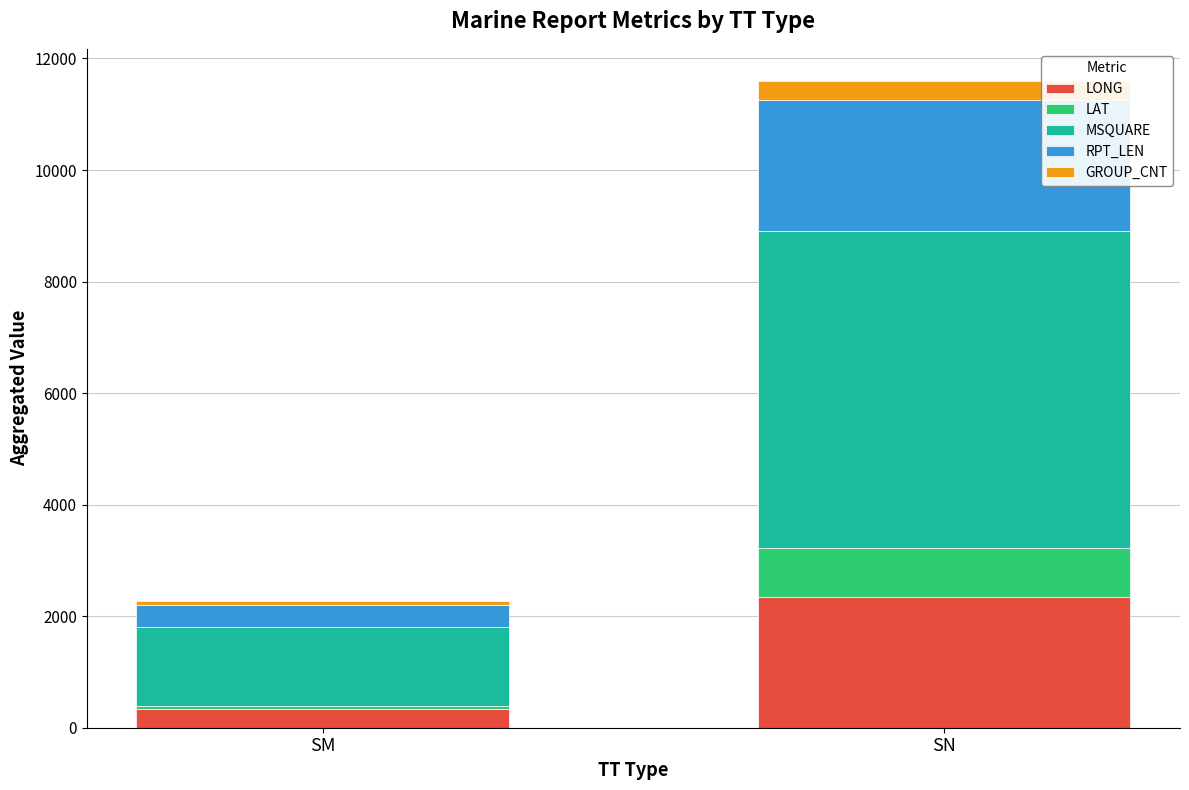

Reading left to right, list the values for the LONG series.

343.2	2352.5